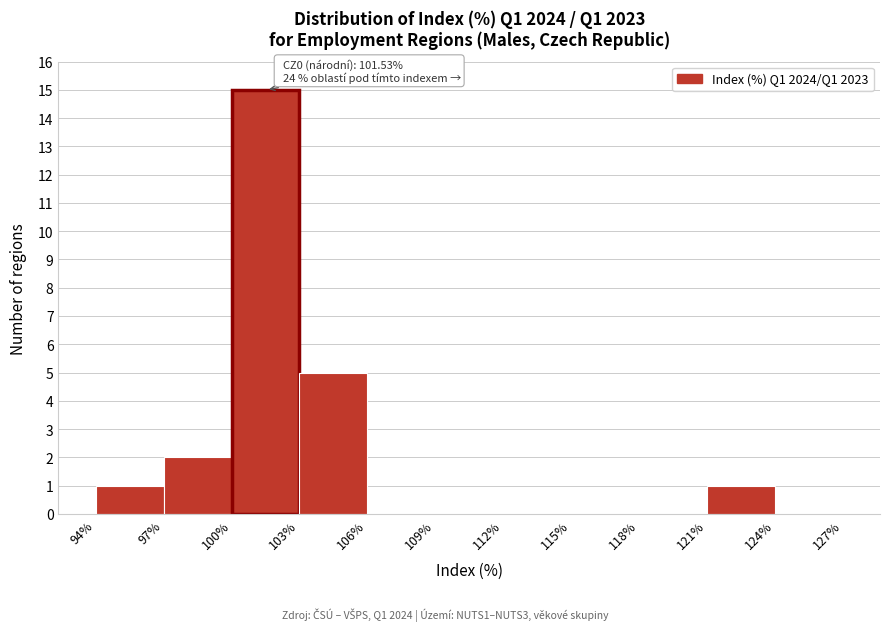

Which range on the x-axis has the tallest bar?

100% to 103%